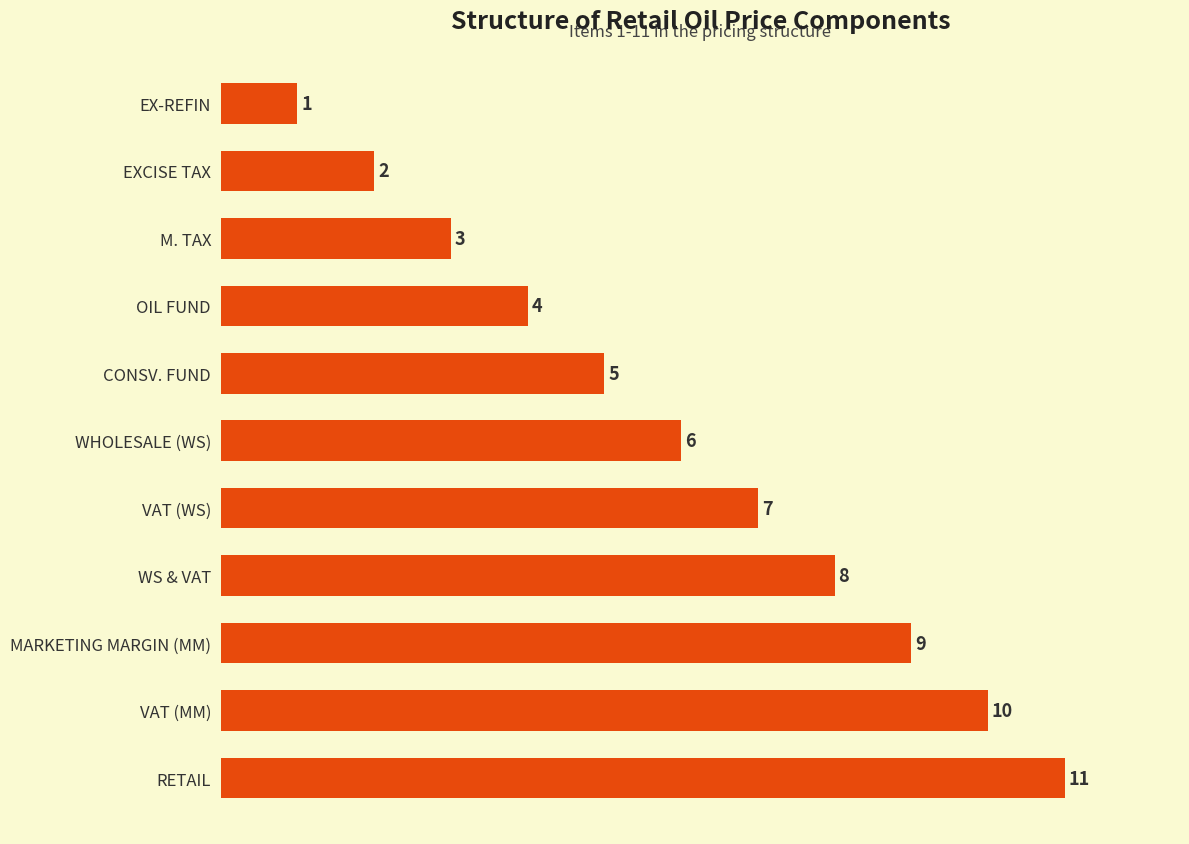

What is the average value?

6